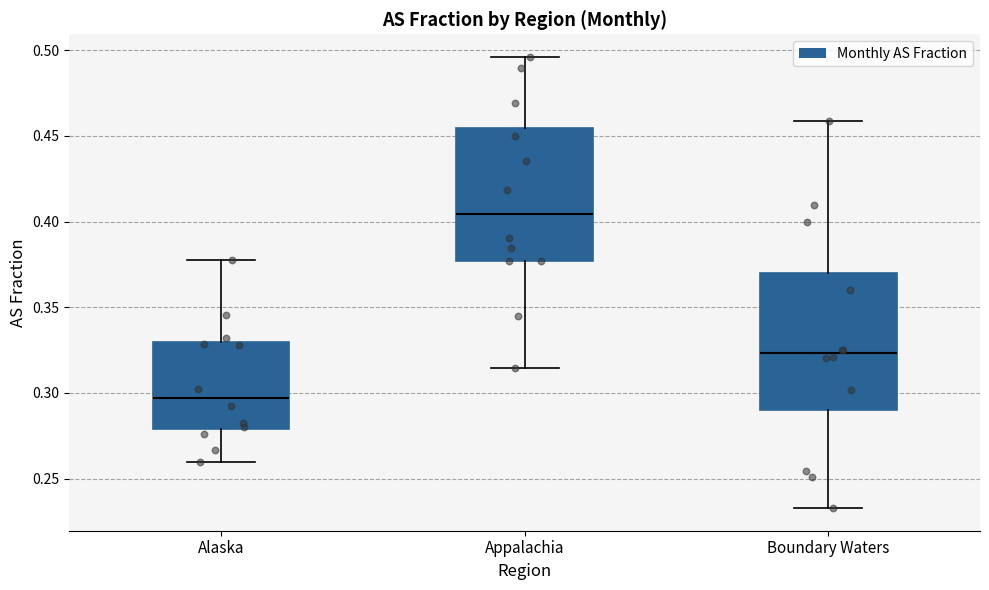

Where does the upper whisker of the box for Alaska end on the y-axis? The values are not printed on the chart, so give them approximately, as read against the axis.

0.380